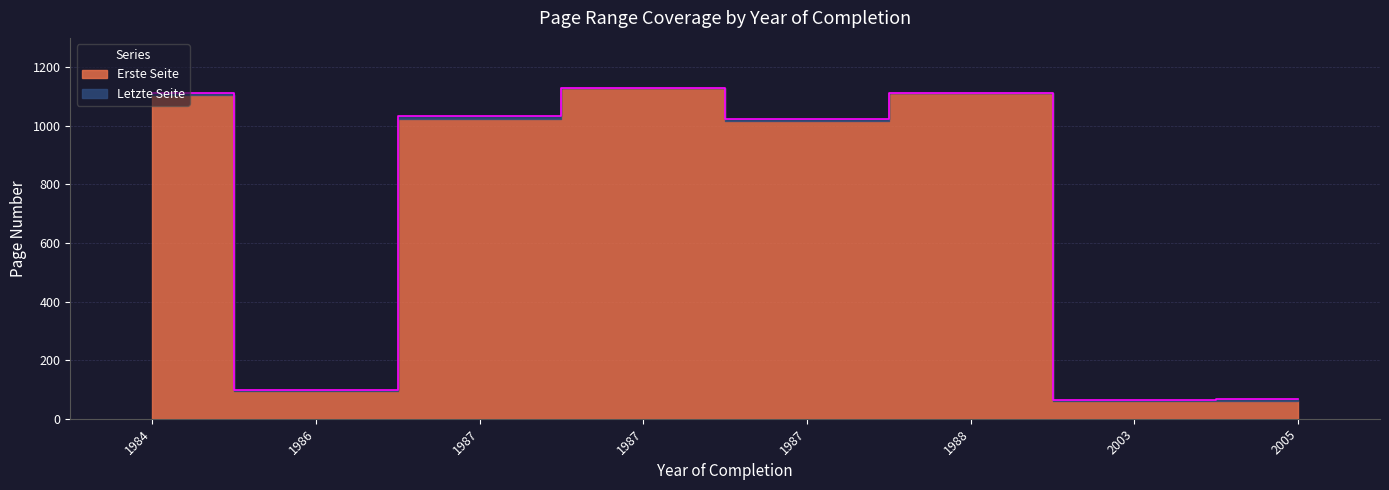

Read the value at 1988, to the nearest 50.

1100